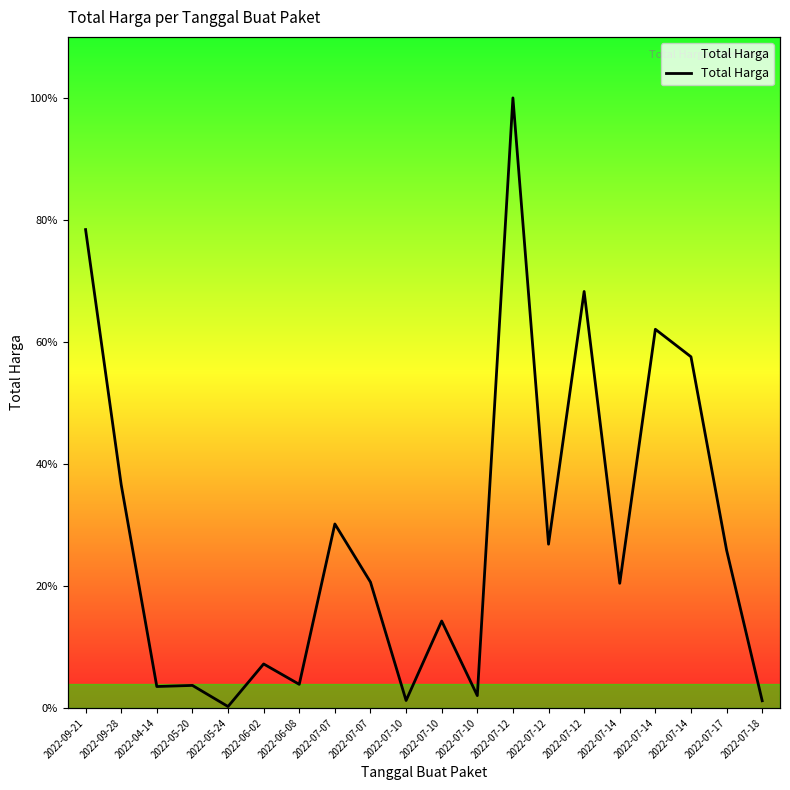

Which has a higher value, 2022-07-12 or 2022-07-12?

2022-07-12